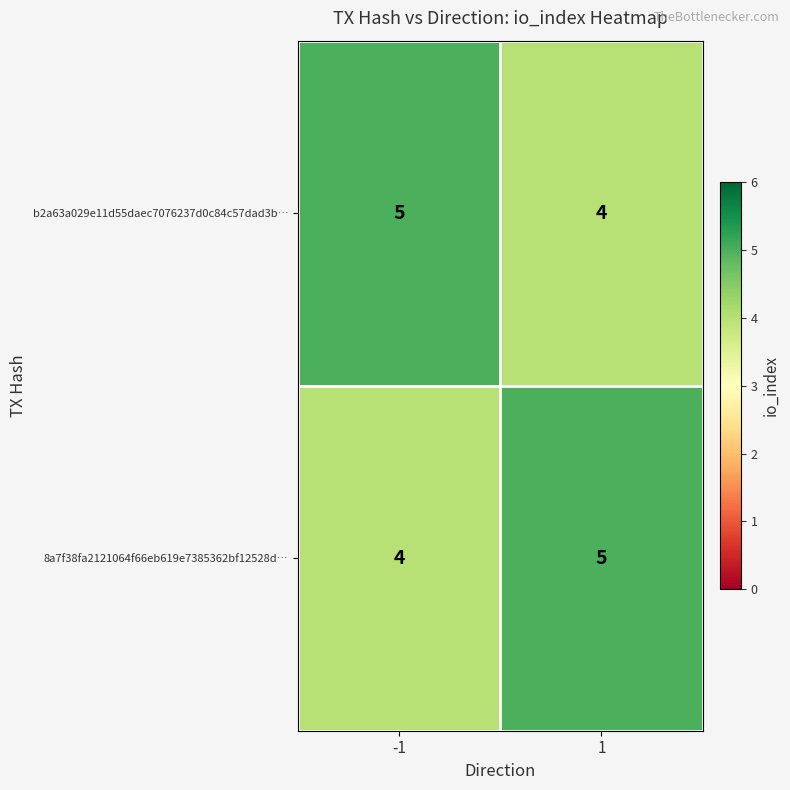

Reading right to left, list all the values displayed in this chart.

b2a63a029e11d55daec7076237d0c84c57dad3b…: 1=4	-1=5
8a7f38fa2121064f66eb619e7385362bf12528d…: 1=5	-1=4